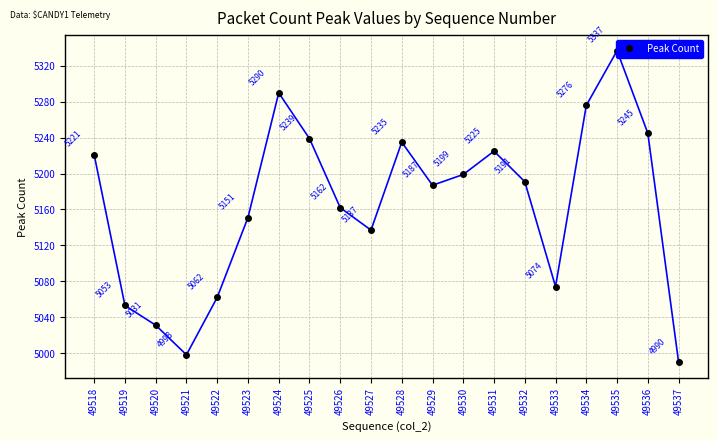

Reading left to right, extract all data points from this chart.

49518=5221	49519=5053	49520=5031	49521=4998	49522=5062	49523=5151	49524=5290	49525=5239	49526=5162	49527=5137	49528=5235	49529=5187	49530=5199	49531=5225	49532=5191	49533=5074	49534=5276	49535=5337	49536=5245	49537=4990